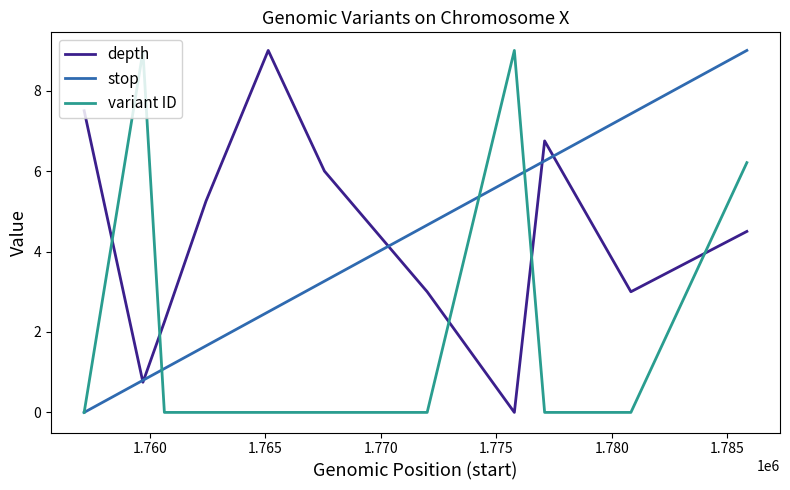

What is the greatest value displayed?

9.0